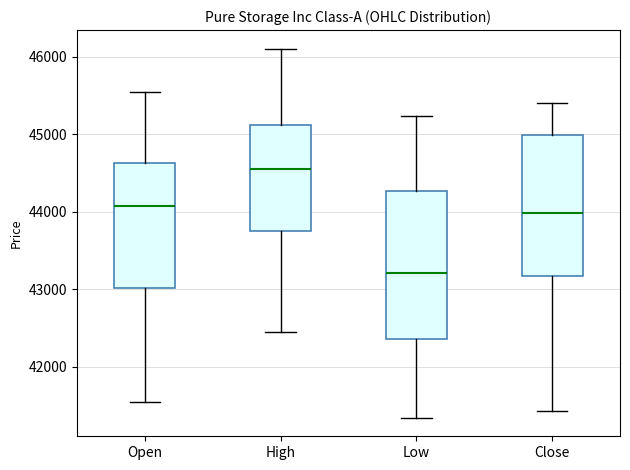

Where is the upper edge of the box for Open on the y-axis? The values are not printed on the chart, so give them approximately, as read against the axis.

44600